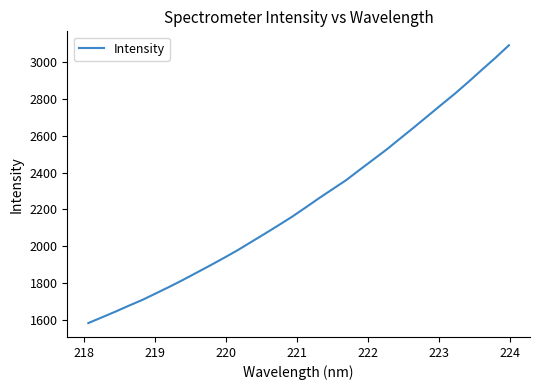

What is the difference between the maximum and minimum values?

1511.7